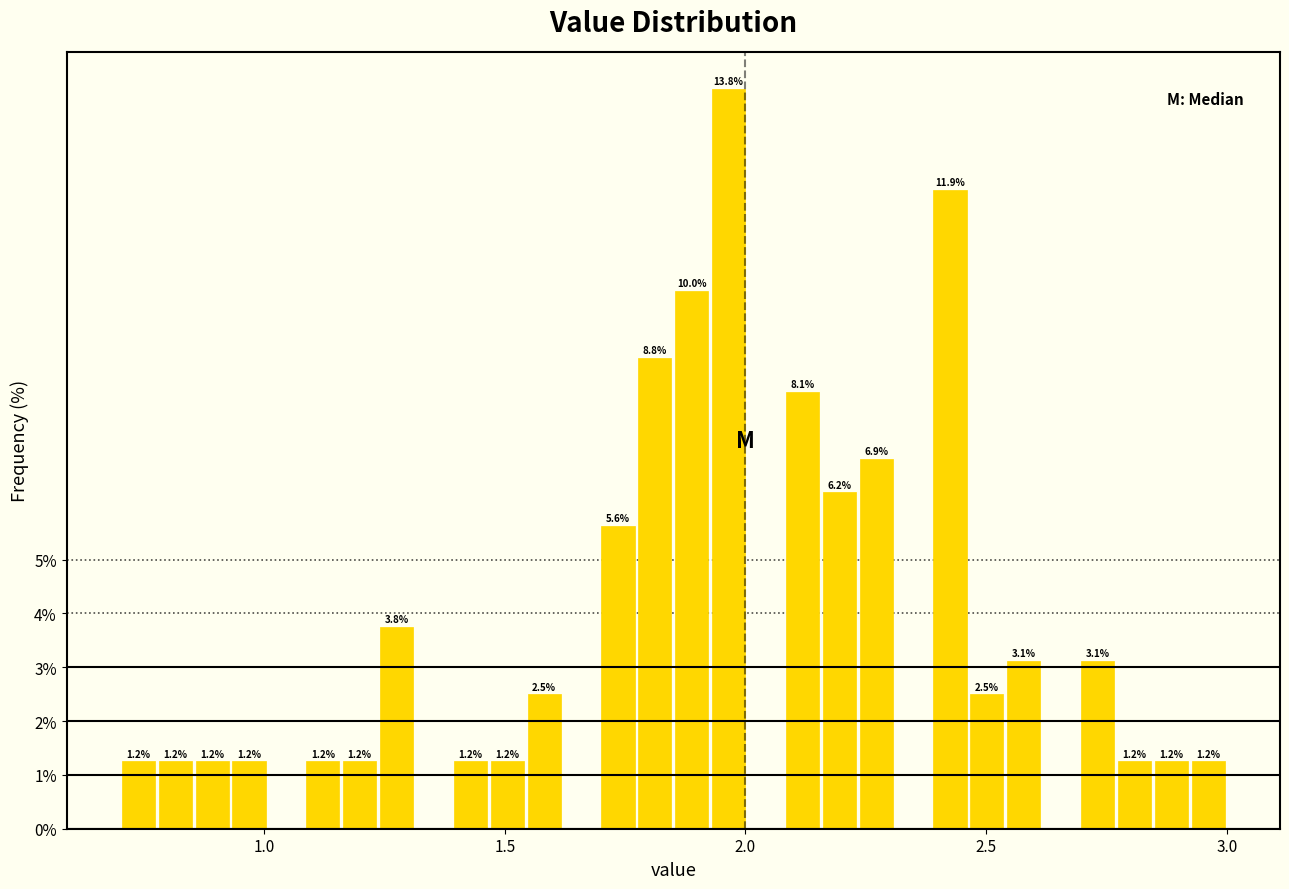

Read against the x-axis, roughly where is the centre of the tallest bar?

1.95